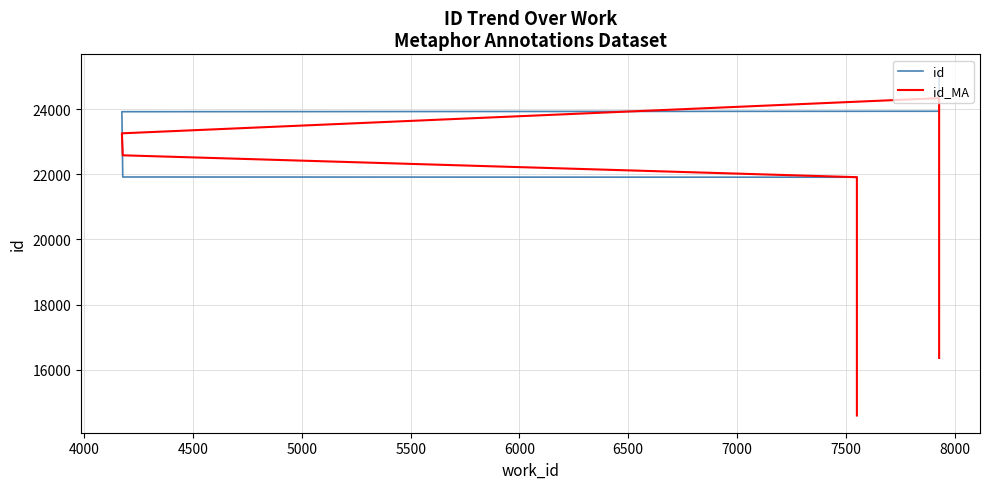

Reading left to right, what are all the values shown in this chart?

id: 21894.0	21897.0	21904.0	21905.0	21908.0	21911.0	21918.0	23922.0	23936.0	25155.0
id_MA: 14597.0	21898.3	21902.0	21905.7	21908.0	21912.3	22583.7	23258.7	24337.7	16363.7